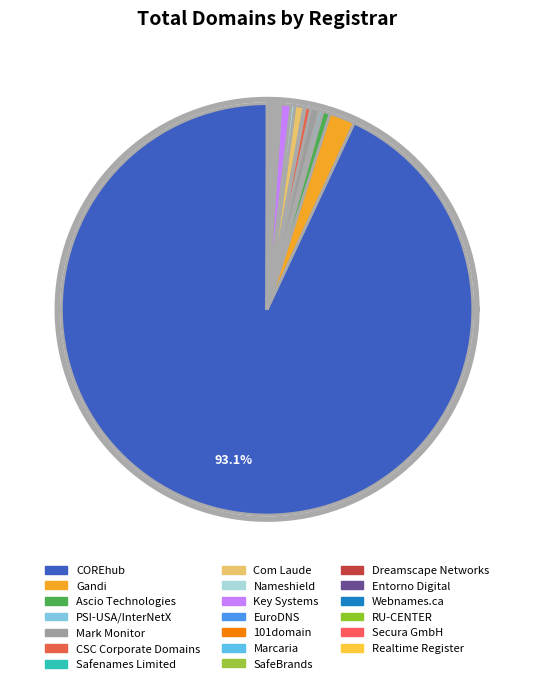

What is the total percentage of PSI-USA/InterNetX and Dreamscape Networks?

0.4%